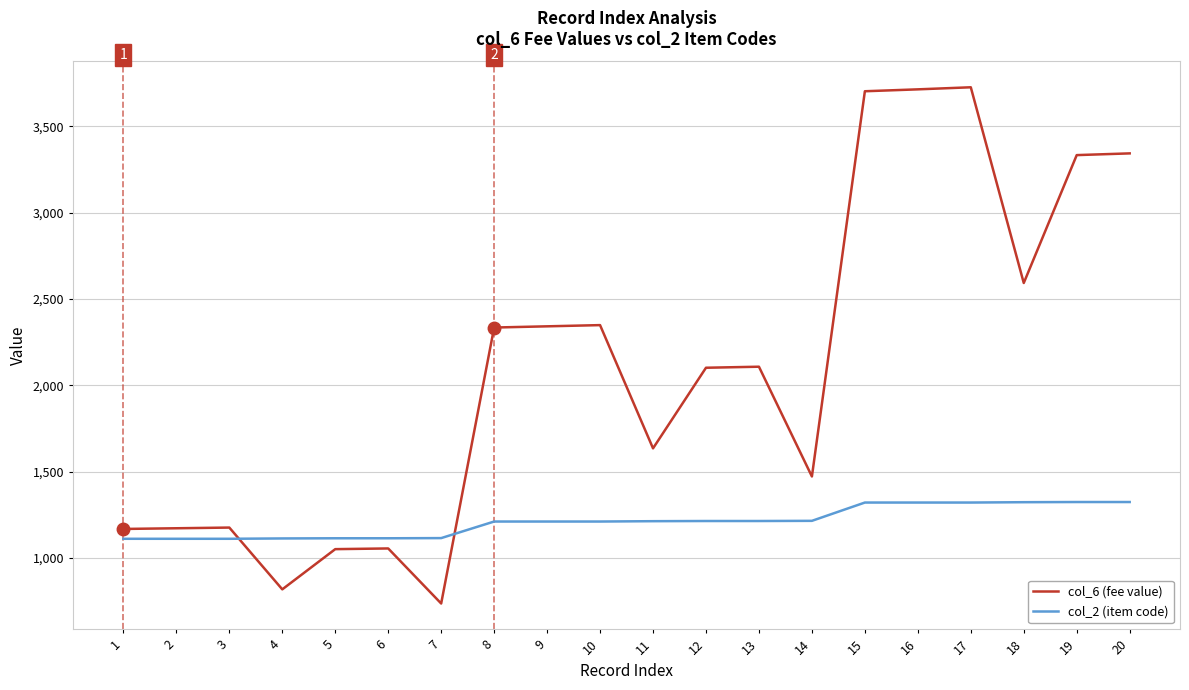

Is this an area chart (filled region under the line)?

No